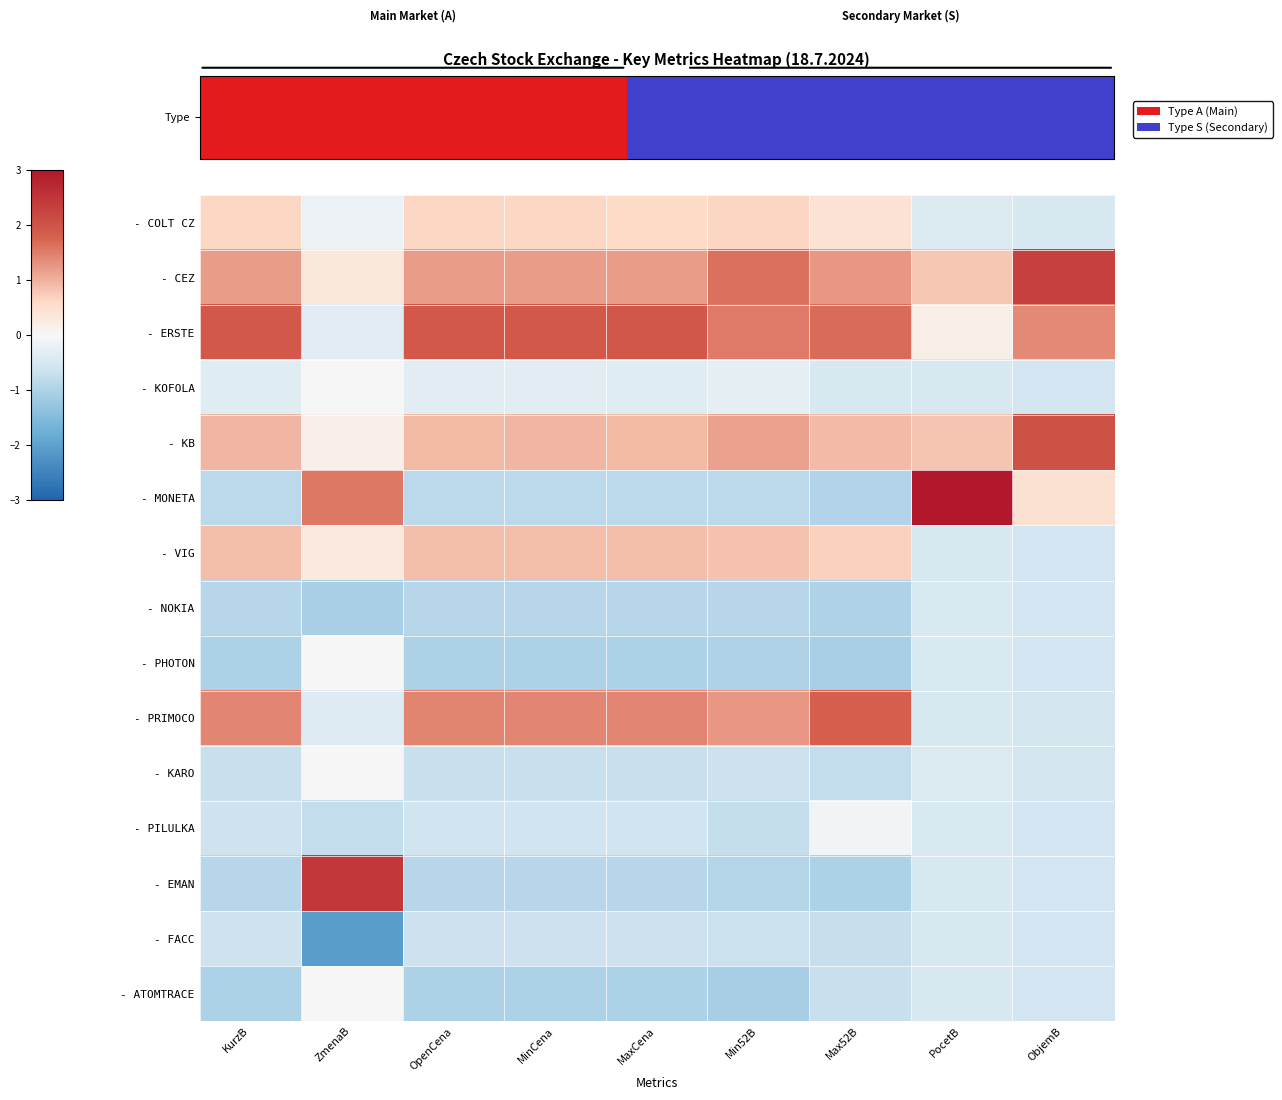

How many distinct data groups are displayed?

15